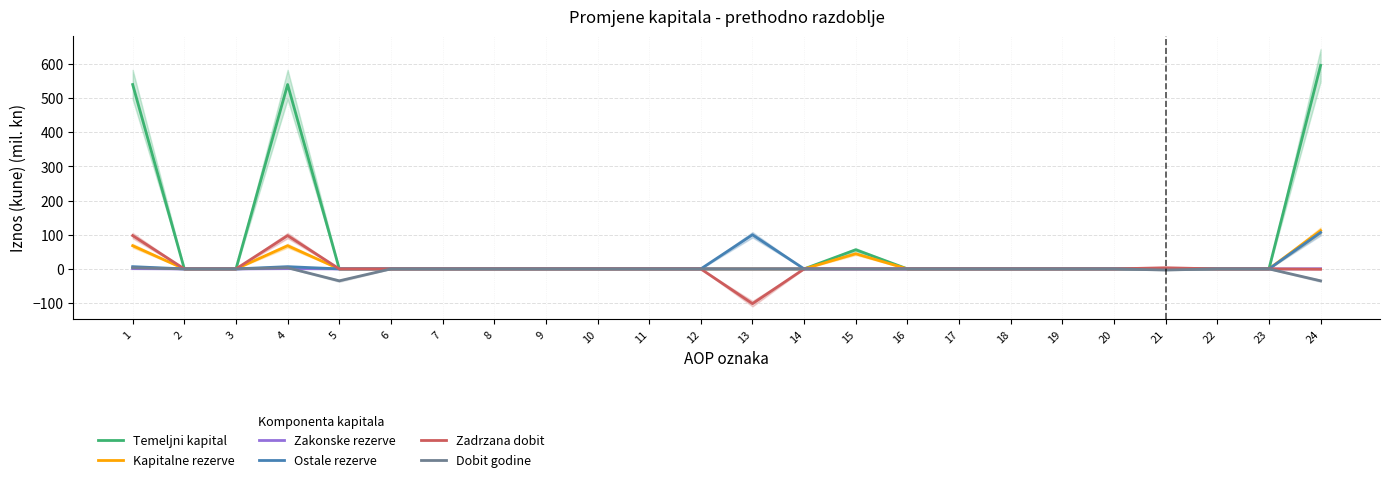

The Ostale rezerve series shows 0.0 at 8. True or false?

True